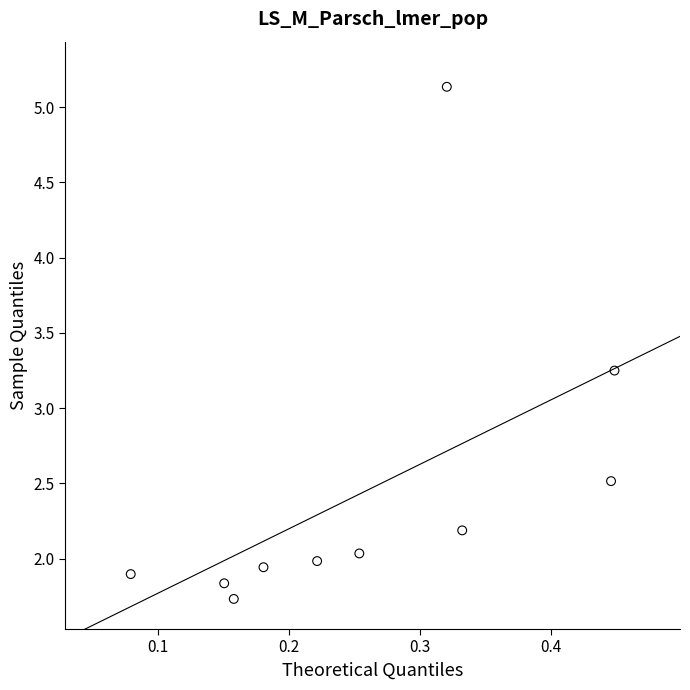

What is the average X value?

0.3